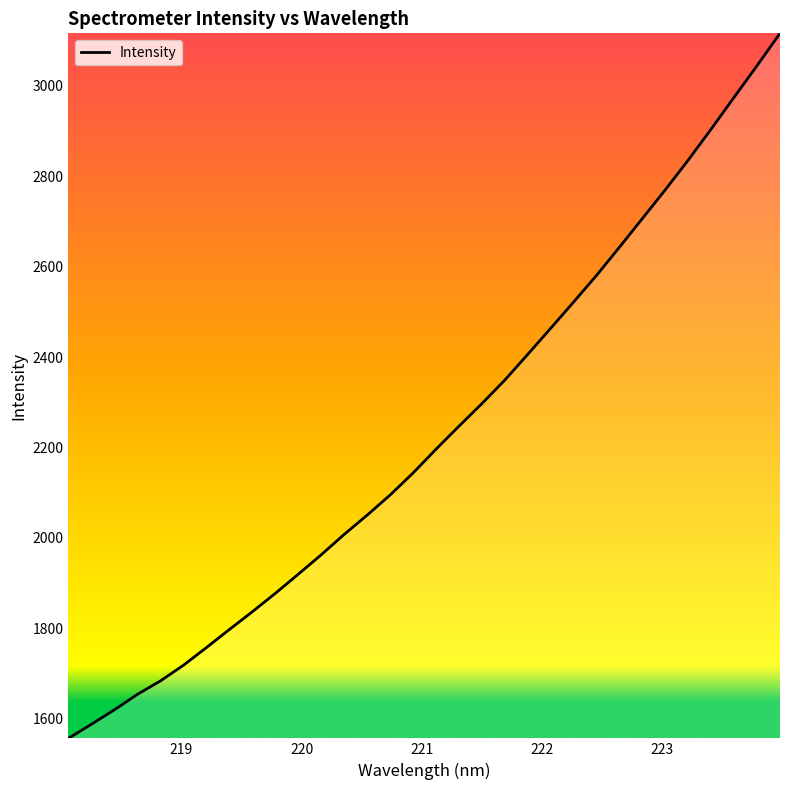

What is the maximum value shown in the chart?

3116.1